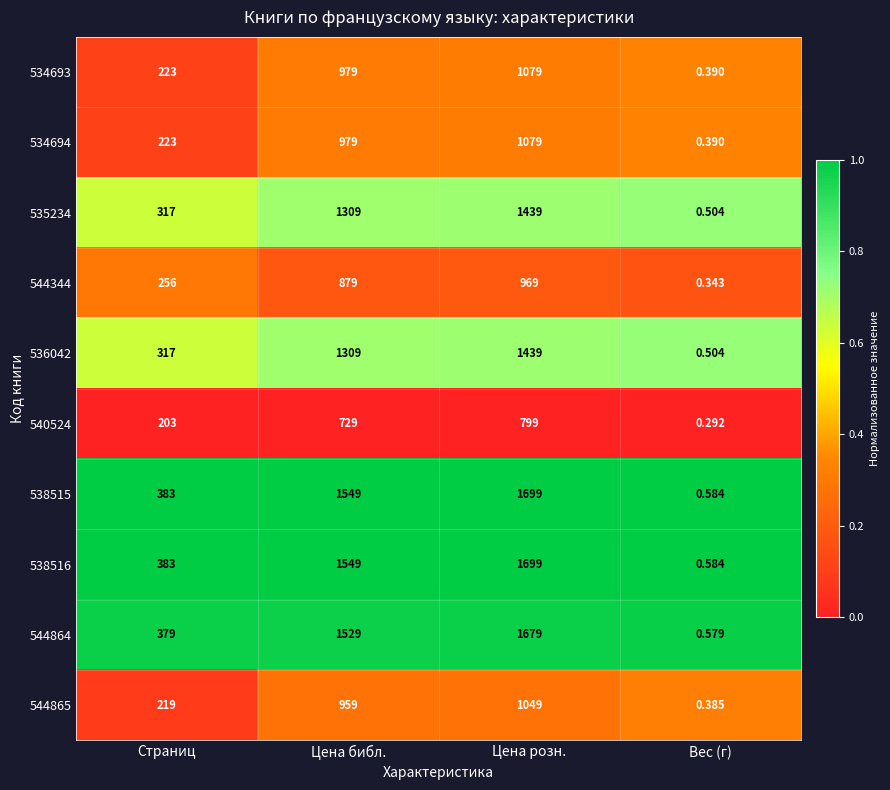

Is the value of 544344 at Цена розн. greater than the value of 538516 at Цена библ.?

No